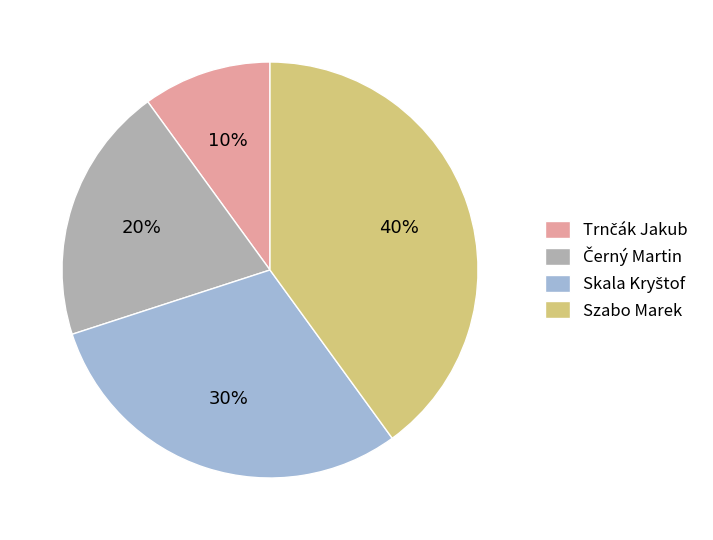

The Szabo Marek slice represents 31% of the pie. True or false?

False